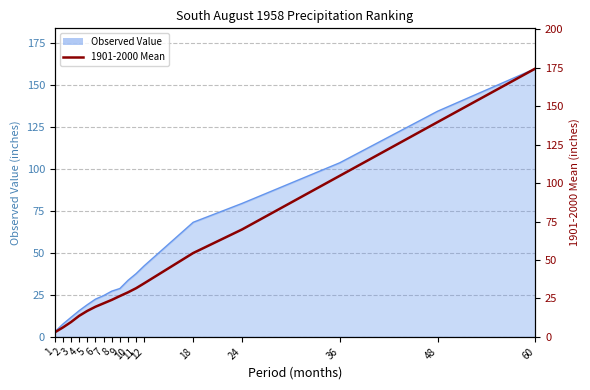

Where is the data nearest to the value 88?

36